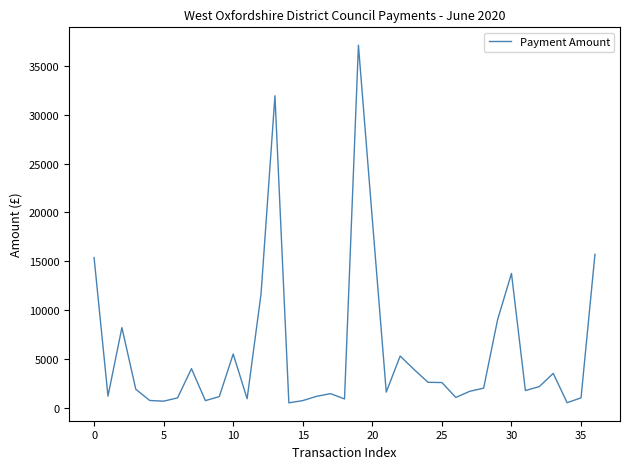

How many values are below 1887?

18